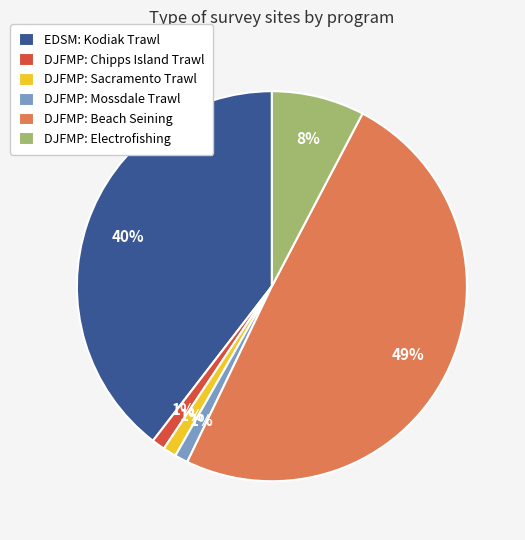

Is it true that DJFMP: Chipps Island Trawl is 9% of the pie?

False